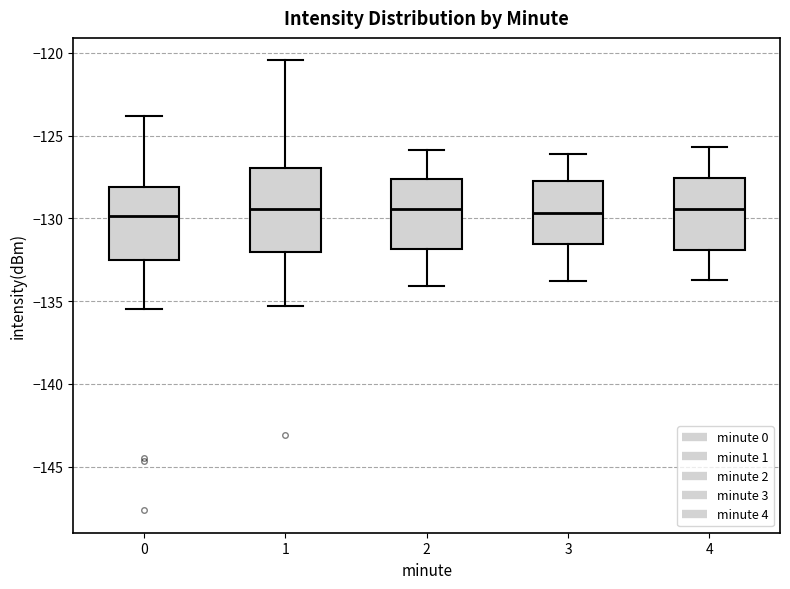

Which box is the tallest, from its lower edge to its upper edge?

1